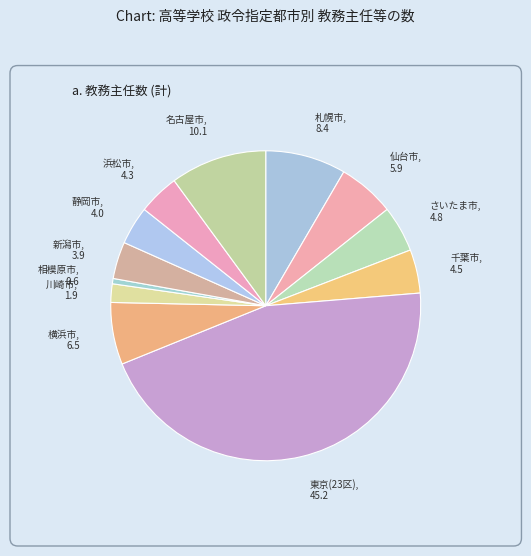

The 静岡市, 4.0 slice represents 4% of the pie. True or false?

True